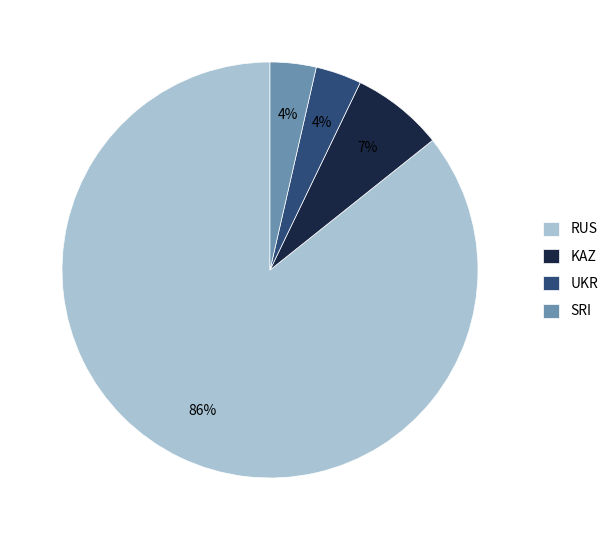

To the nearest percent, what is the combined percentage of KAZ and SRI?

11%